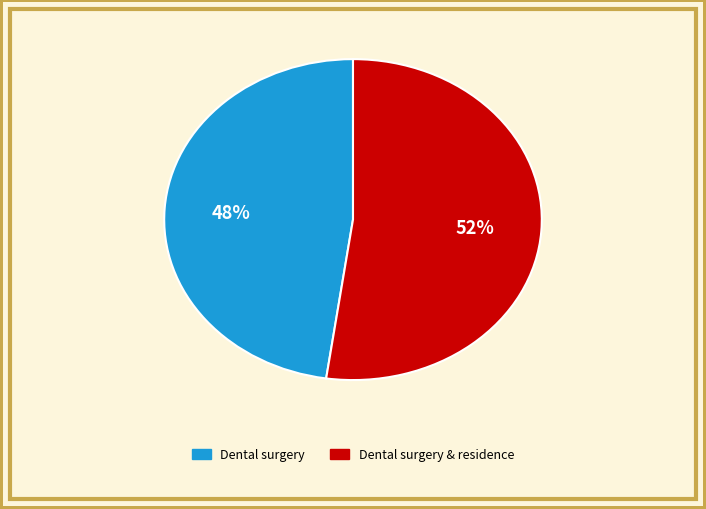

Does any single category account for the majority?

Yes